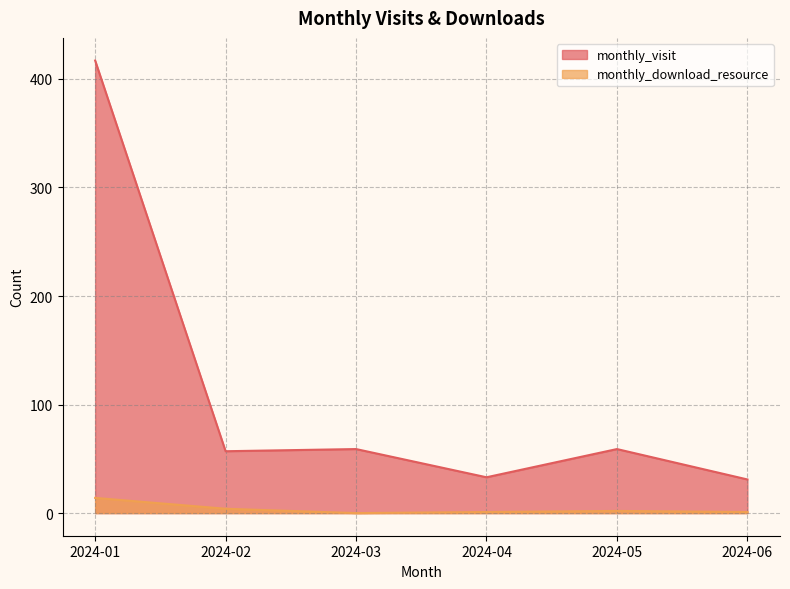

At which category does monthly_download_resource reach its first local peak?

2024-05